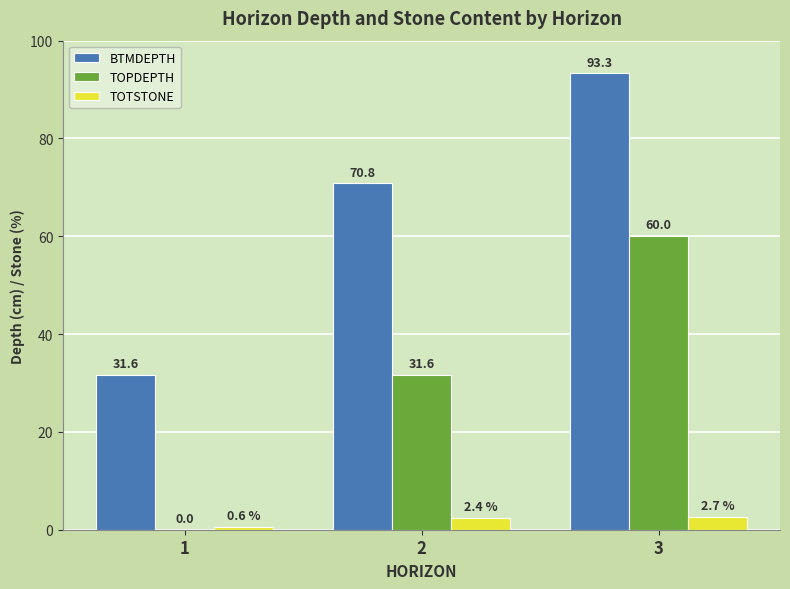

How many series are shown in this chart?

3